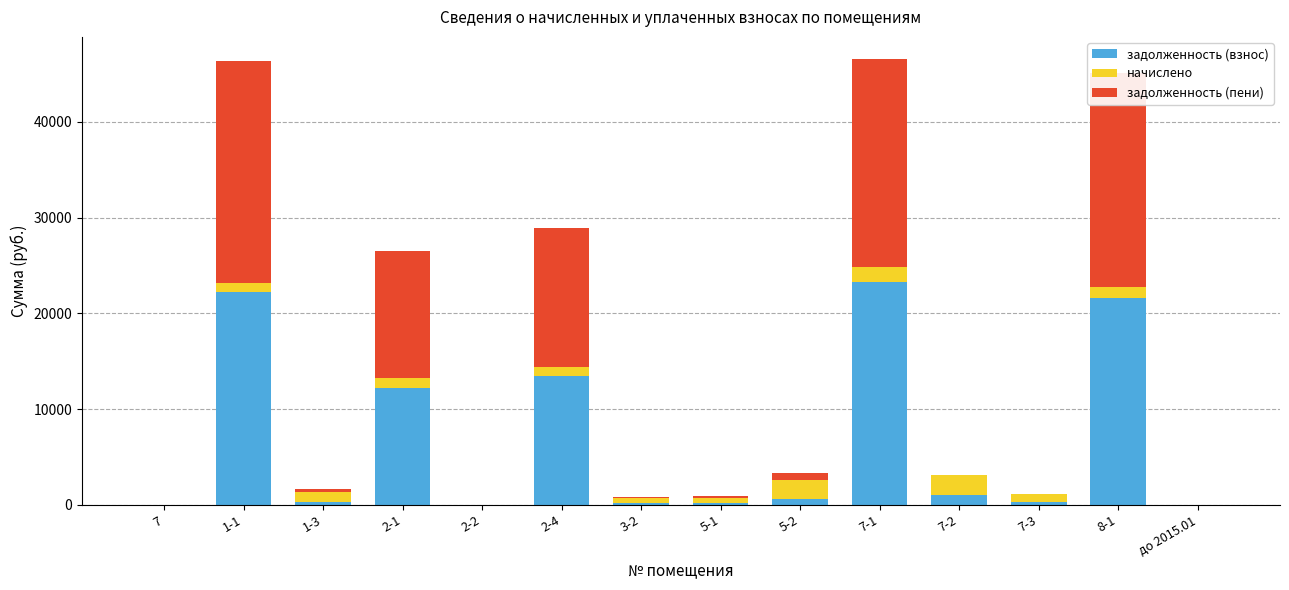

The value of задолженность (взнос) at 7 is 0.0. True or false?

True